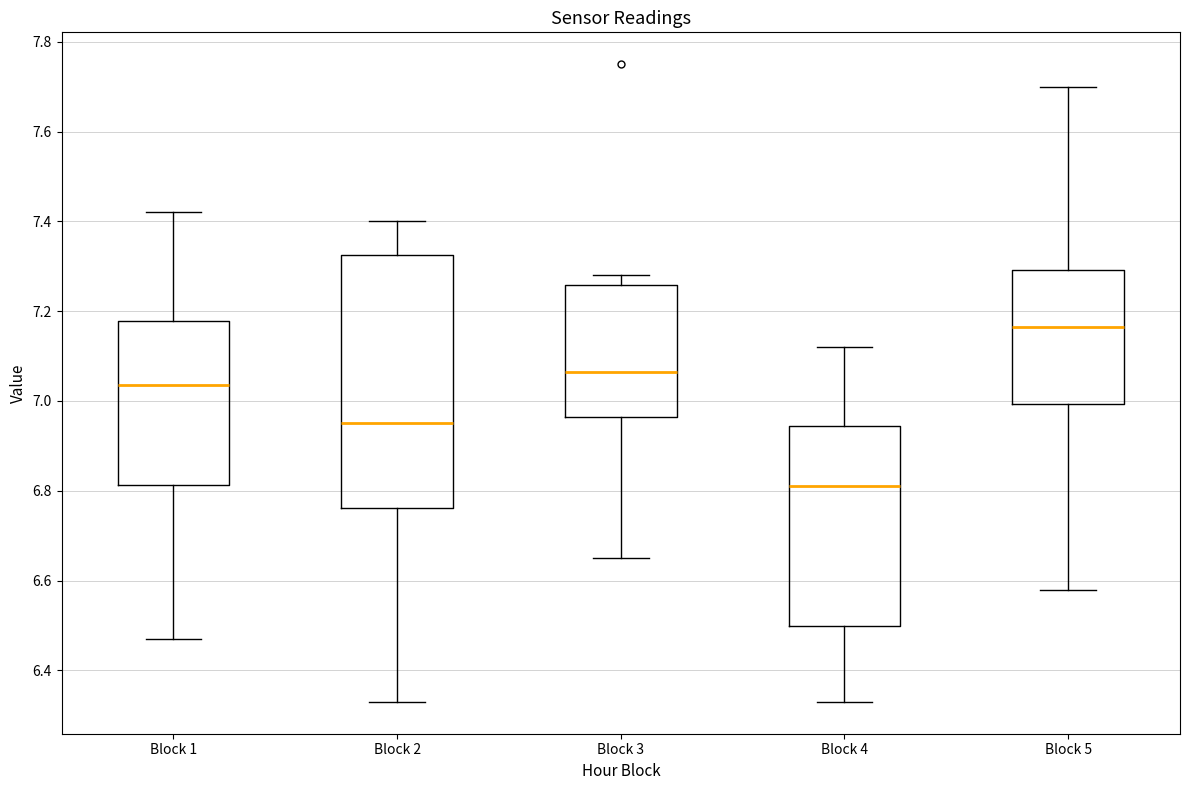

Where is the lower edge of the box for Block 4 on the y-axis? The values are not printed on the chart, so give them approximately, as read against the axis.

6.50